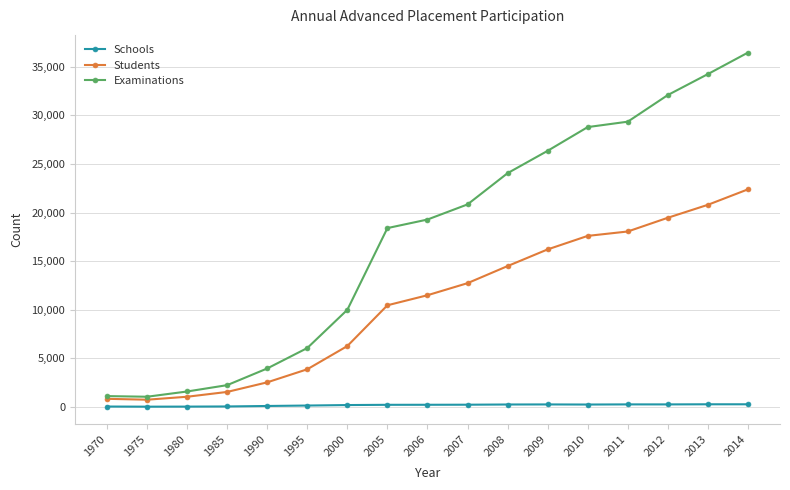

True or false: Examinations has more than 2 interior local peaks.

False